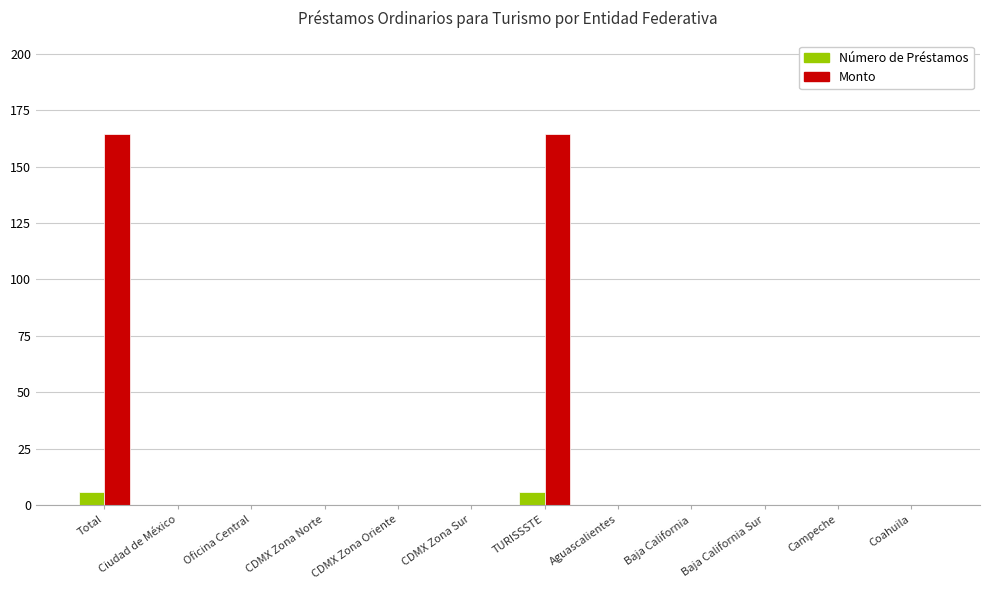

Count the number of data series in this chart.

2